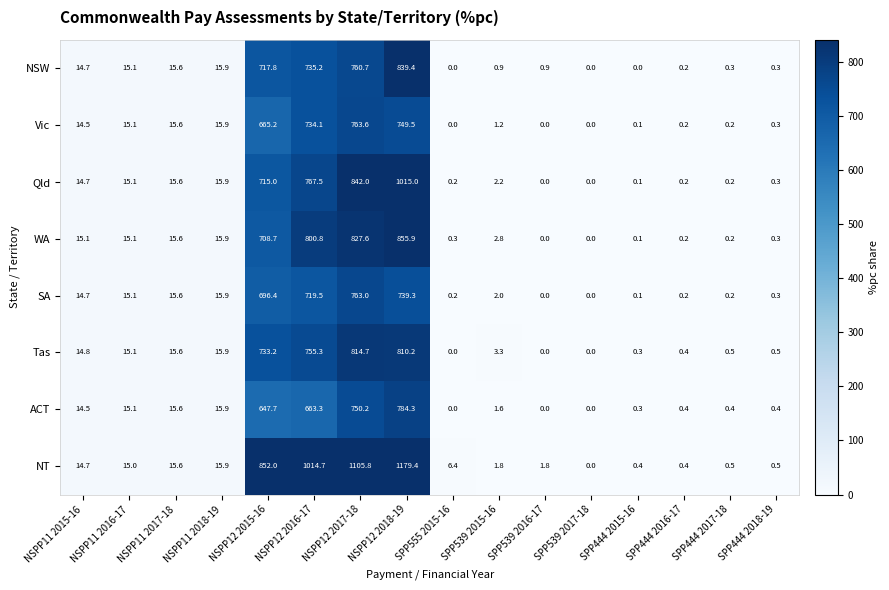

What is the difference between the NSW values at SPP444 2018-19 and SPP539 2017-18?

0.3